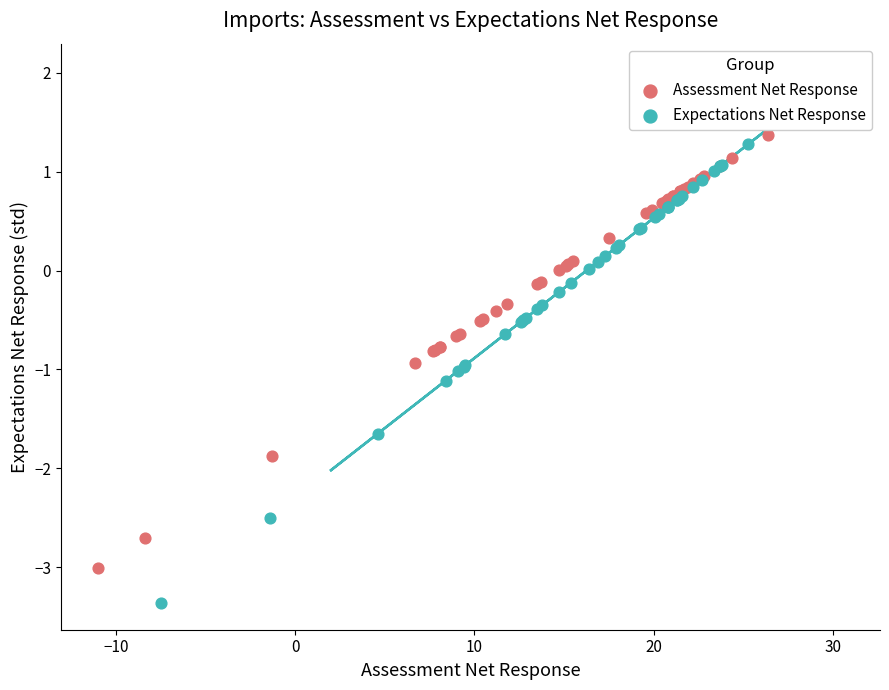

Which series reaches the minimum Y coordinate?

Expectations Net Response